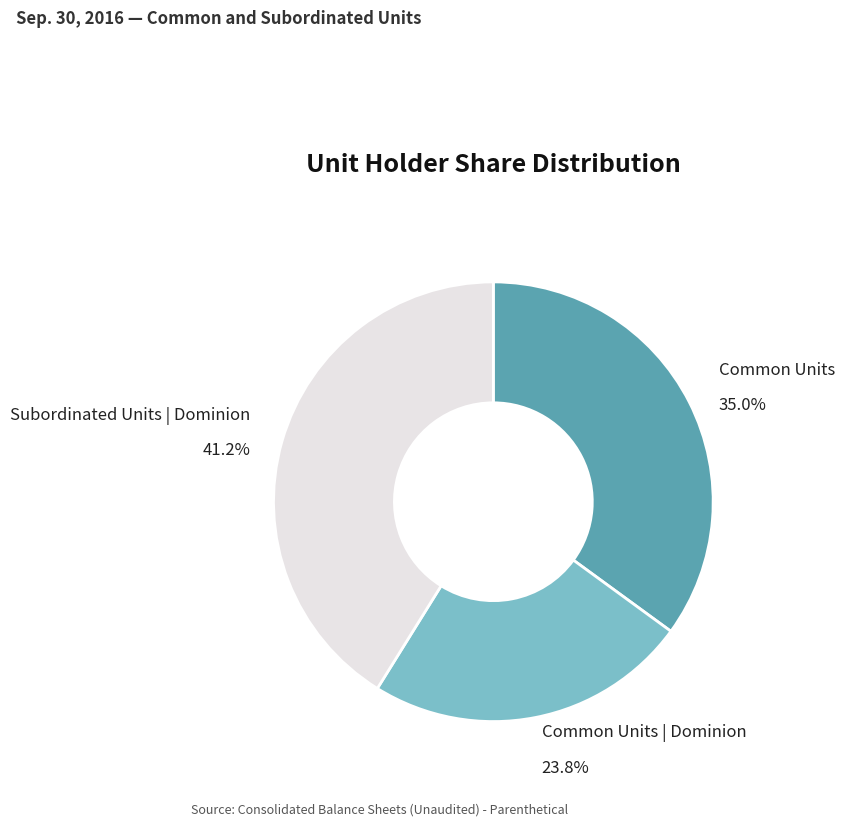

Which category has the biggest portion of the pie?

Subordinated Units | Dominion